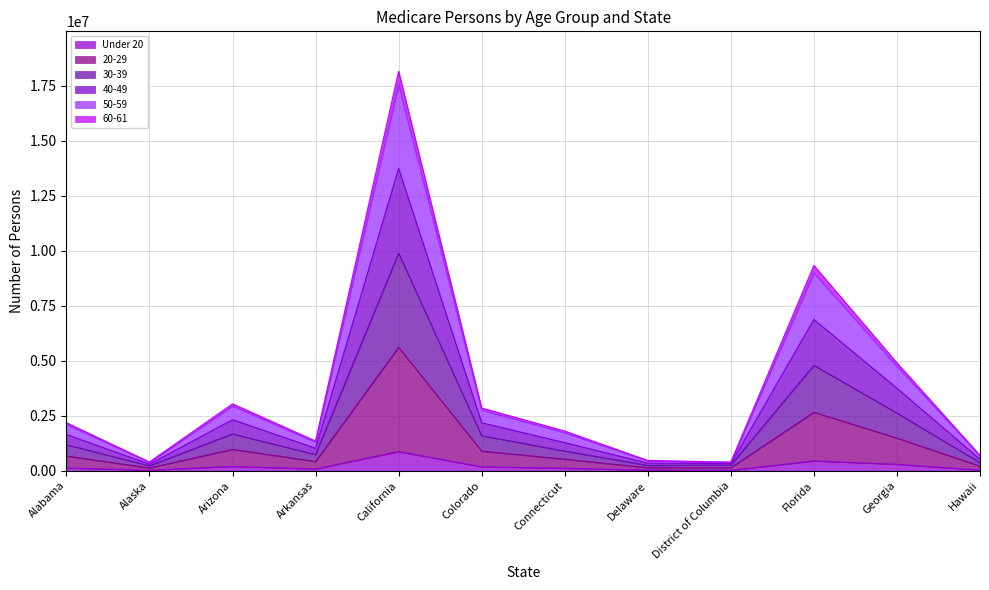

At which label does Under 20 reach its peak?

California